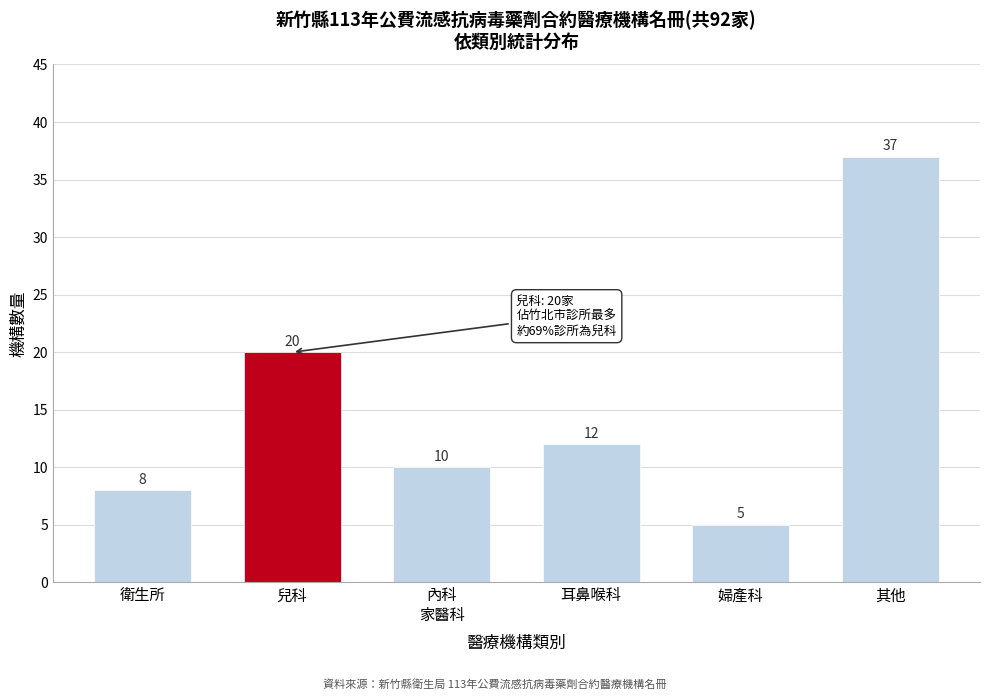

Reading left to right, extract all data points from this chart.

8	20	10	12	5	37